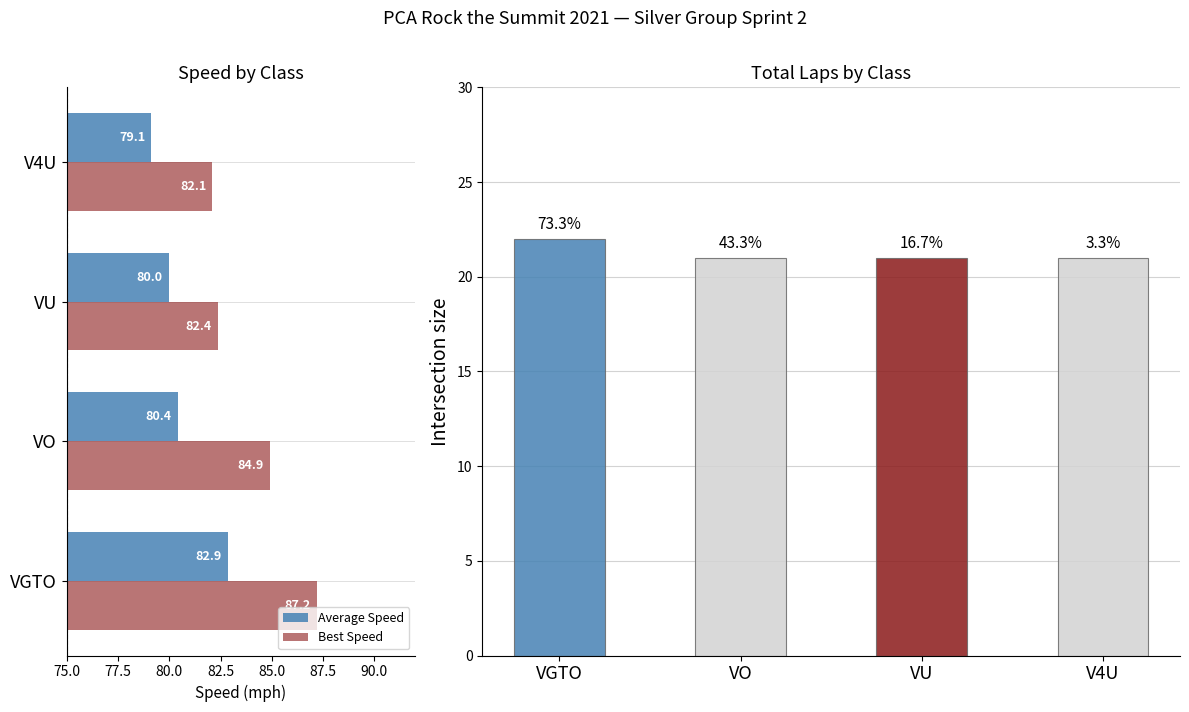

Where is Best Speed nearest to the value 84?

VO